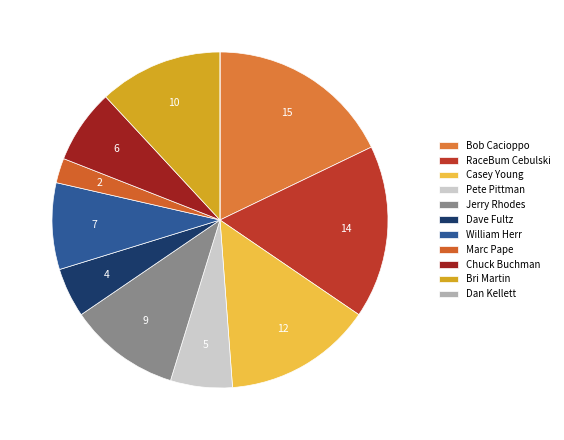

To the nearest percent, what is the combined percentage of Jerry Rhodes and Dan Kellett?

11%